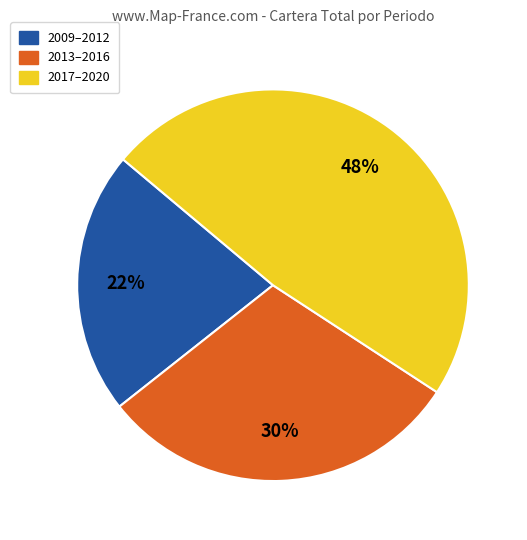

How many slices are in this pie chart?

3